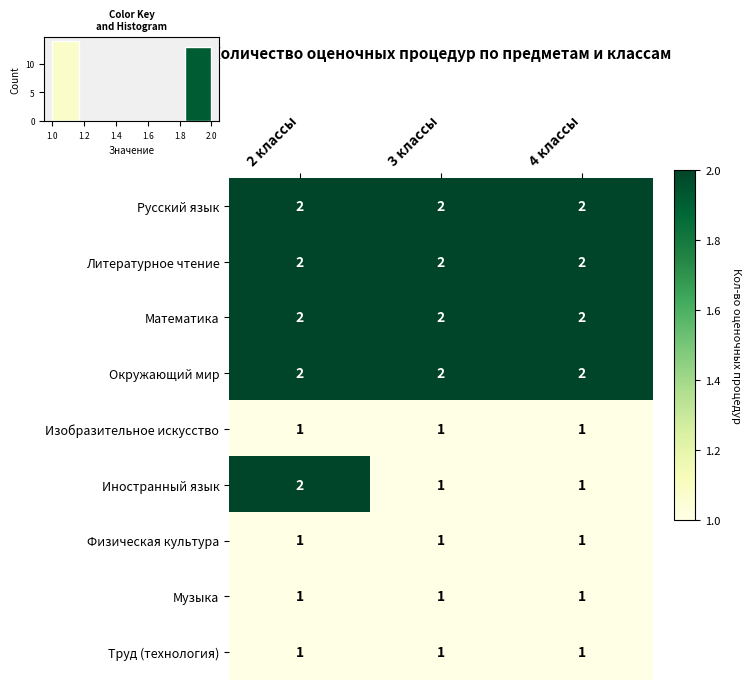

At how many categories does at least one series exceed 1?

3